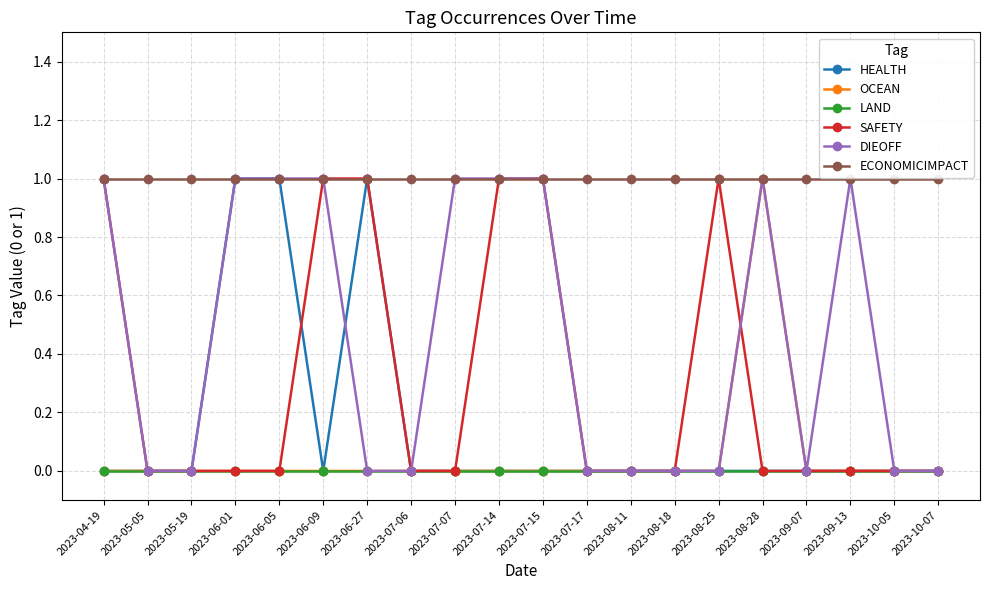

Is it true that OCEAN equals 0 at 2023-05-05?

True